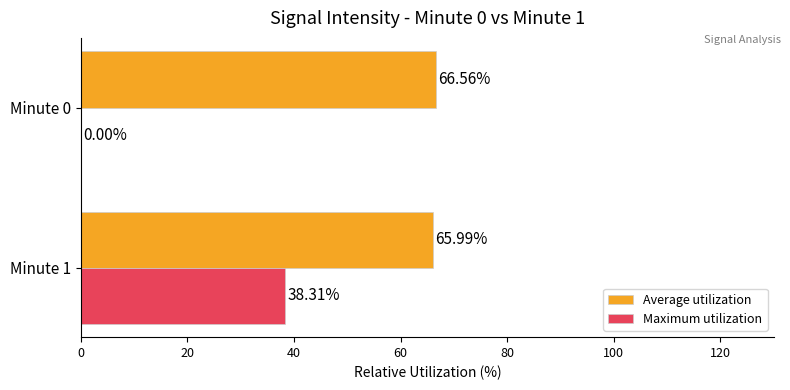

What is the sum of all Maximum utilization values?

38.3